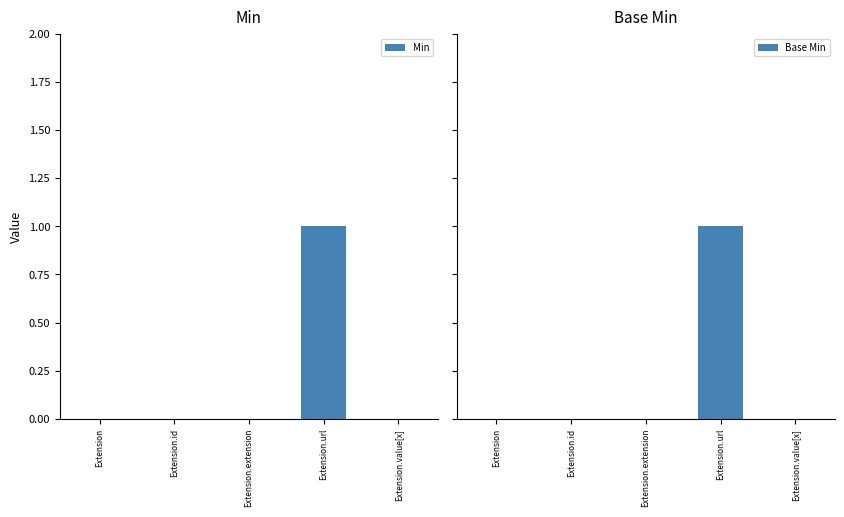

The value of Min at Extension.url is 0. True or false?

False